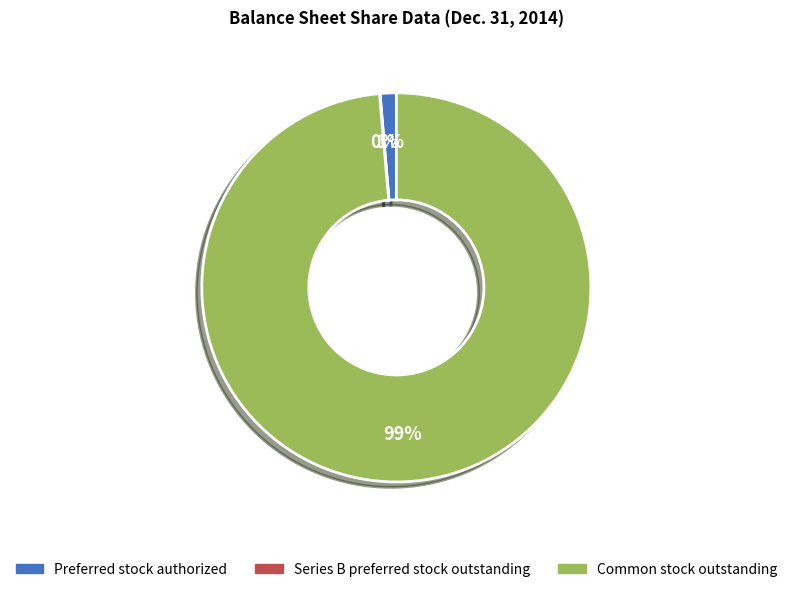

To the nearest percent, what is the difference between the largest and smallest slice percentages?

99%